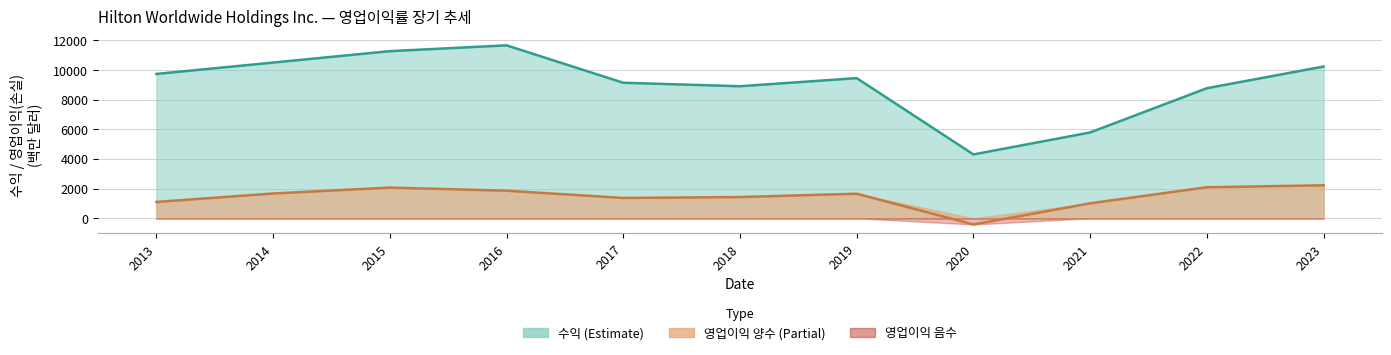

True or false: 영업이익(손실) has a value of 993 at 2018.

False